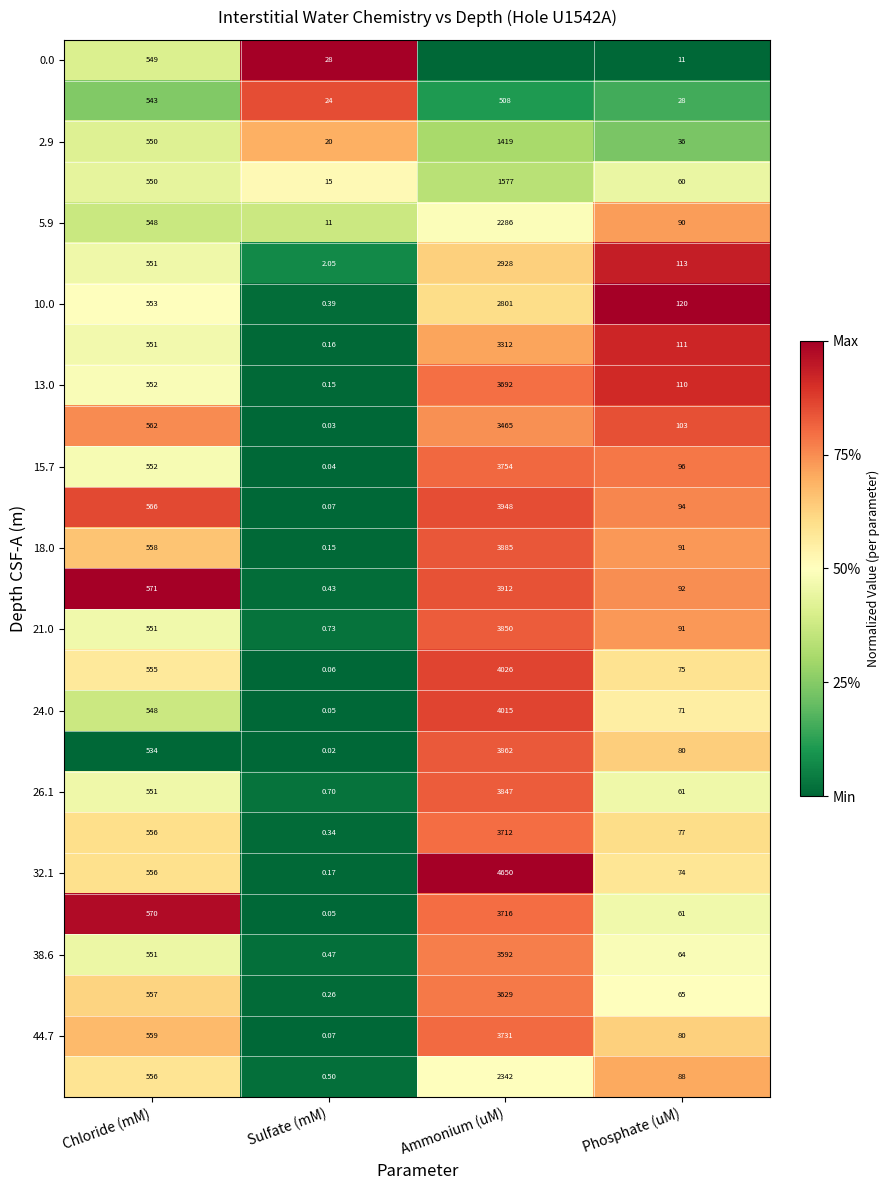

Is the value of 26.1 at Sulfate (mM) greater than the value of 2.9 at Ammonium (uM)?

No